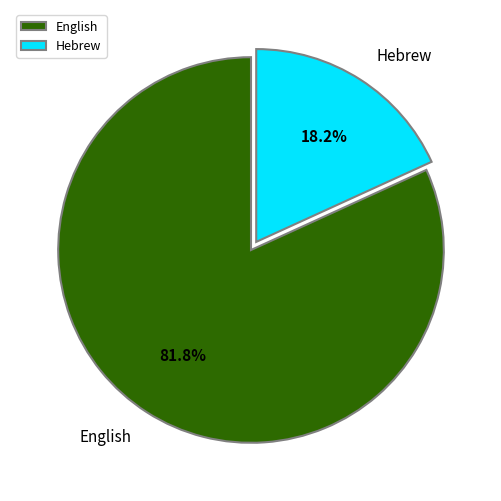

What is the ratio of the value at English to the value at Hebrew?

4.5